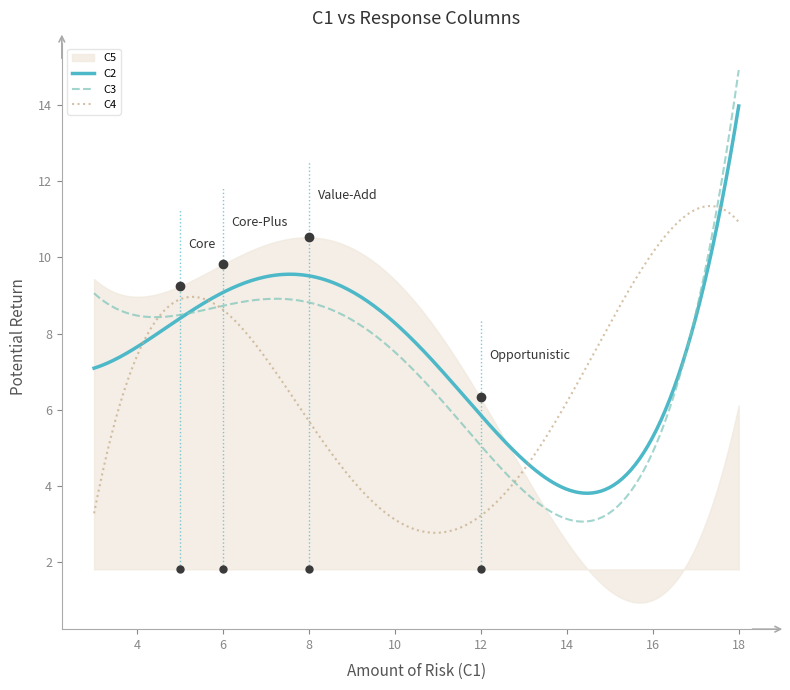

What is the minimum value for C4?

2.8